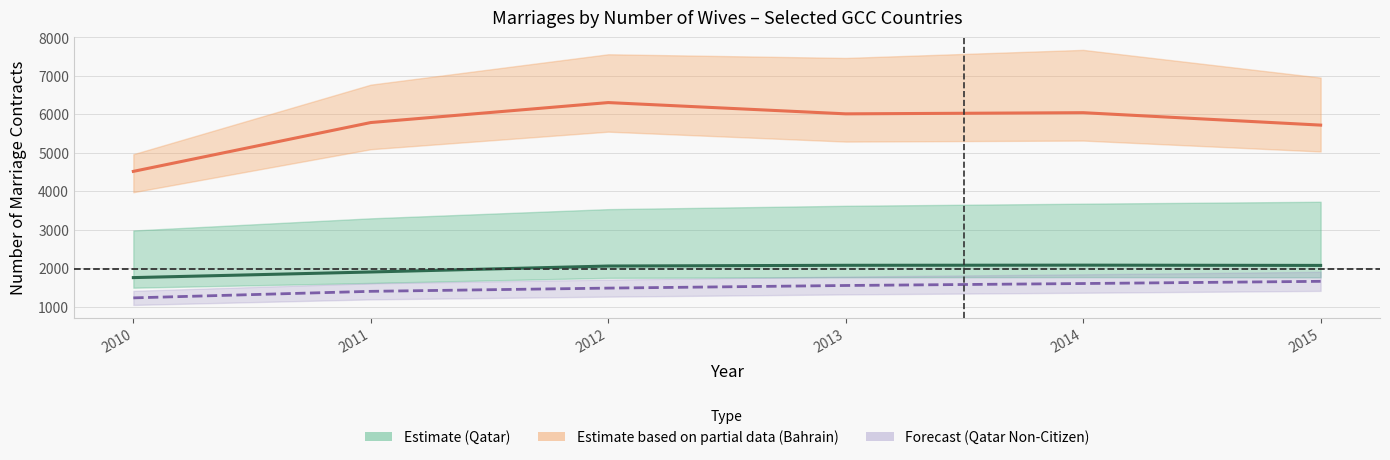

What is the value of the Qatar Non-Citizen point at the 2nd from the left?

1395